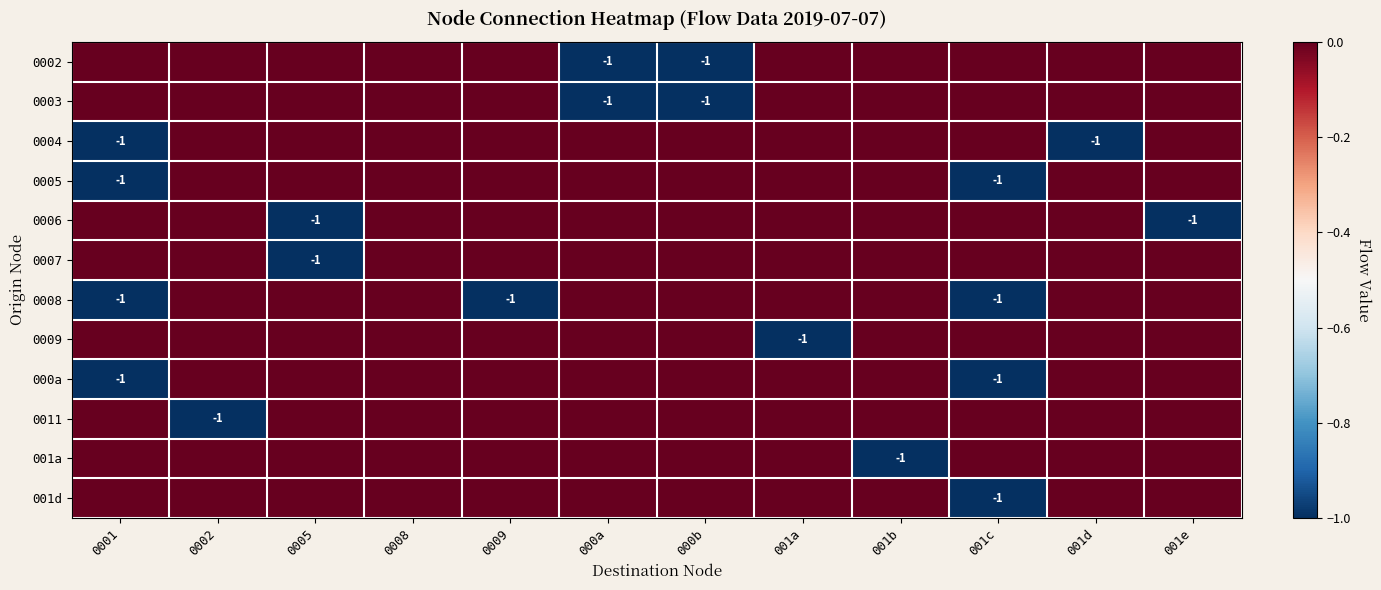

Is the value of 0003 at 001b greater than the value of 0004 at 001c?

No